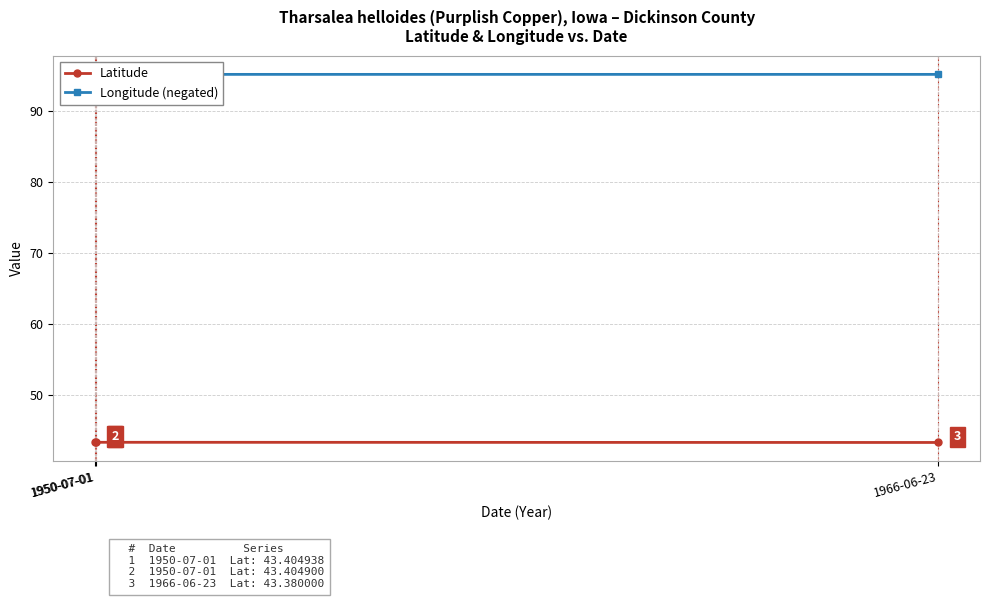

Which series has the largest total across all categories?

Longitude (negated)